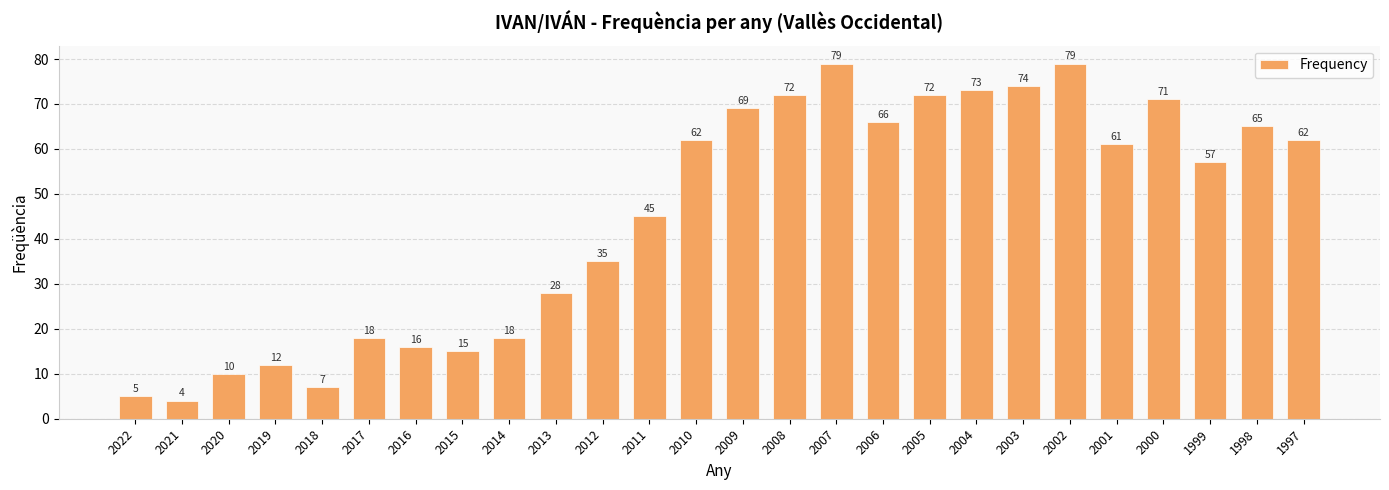

What is the ratio of the value at 2006 to the value at 2003?

0.9